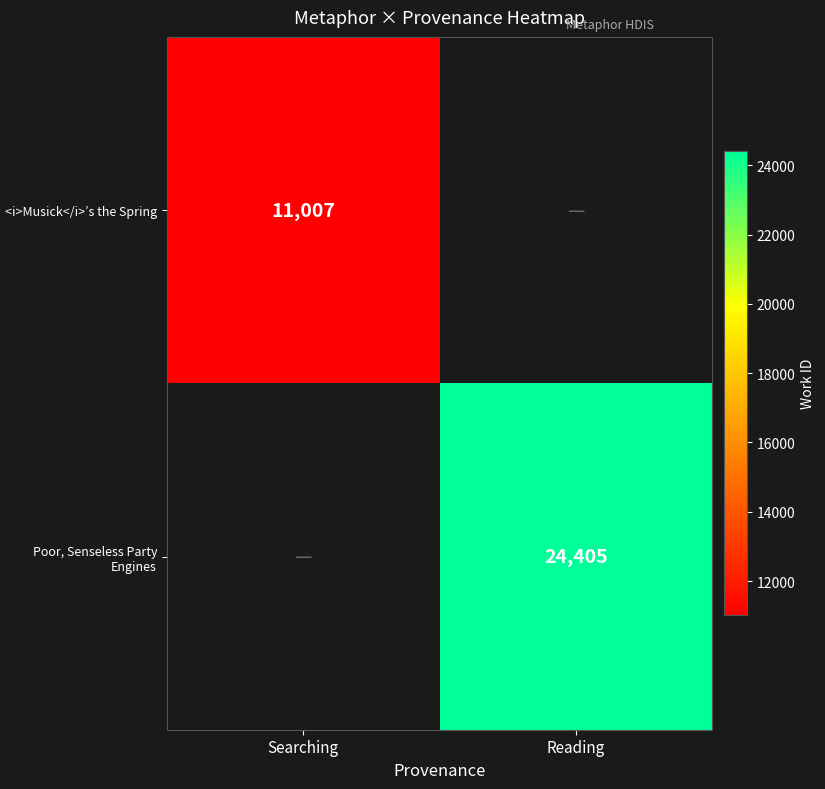

True or false: <i>Musick</i>’s the Spring has a value of 11007 at Searching.

True